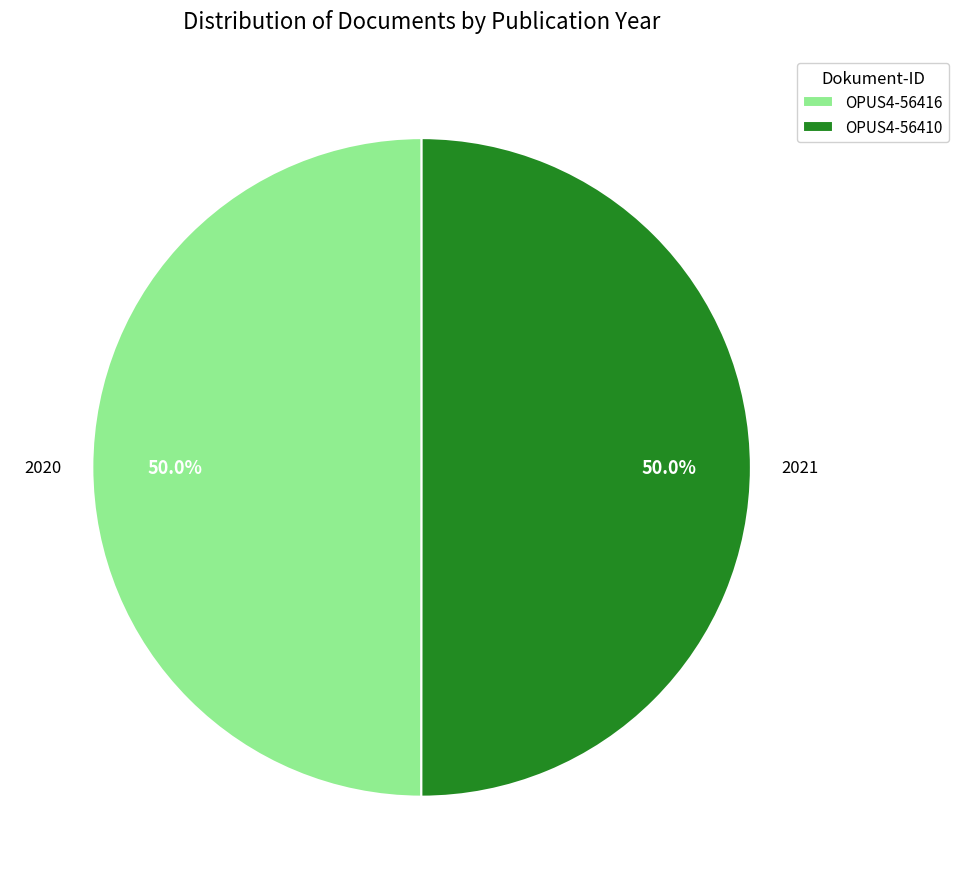

Is the sum of OPUS4-56416 and OPUS4-56410 greater than half?

Yes